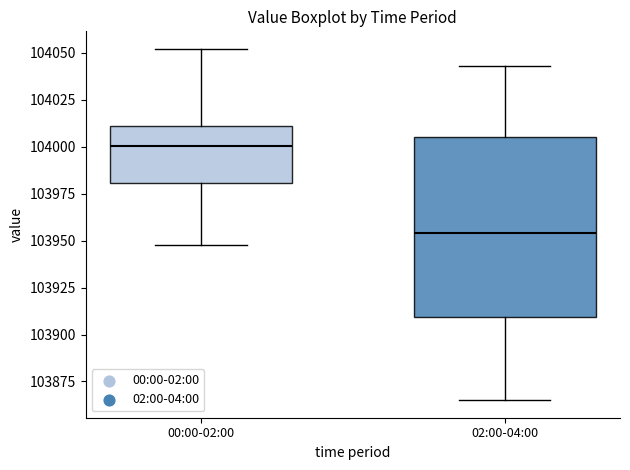

Reading left to right, read every box against the y-axis: the position of its median line, the range the box covers, and the ends of its whiskers. The values are not printed on the chart, so give them approximately, as read against the axis.

00:00-02:00: median 104000, box 103980 to 104010, whiskers 103950 to 104050
02:00-04:00: median 103955, box 103910 to 104005, whiskers 103865 to 104045